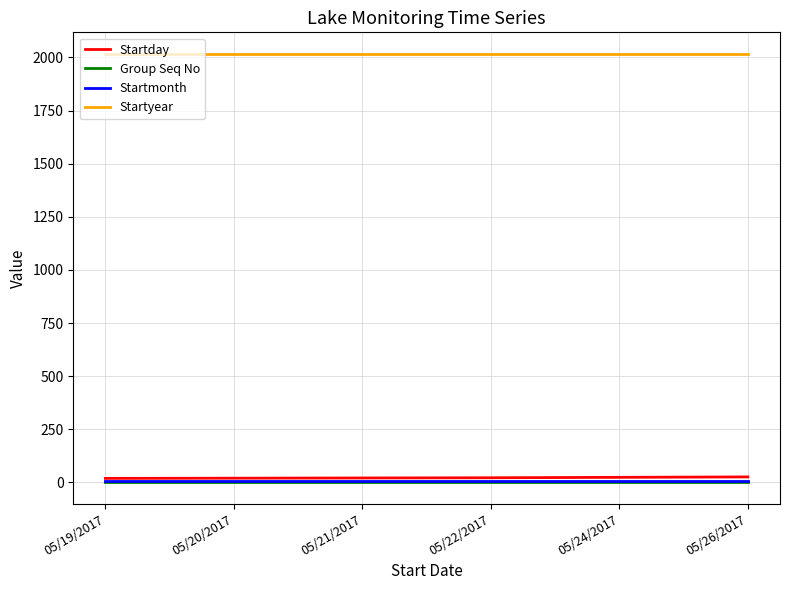

Is this an area chart (filled region under the line)?

No